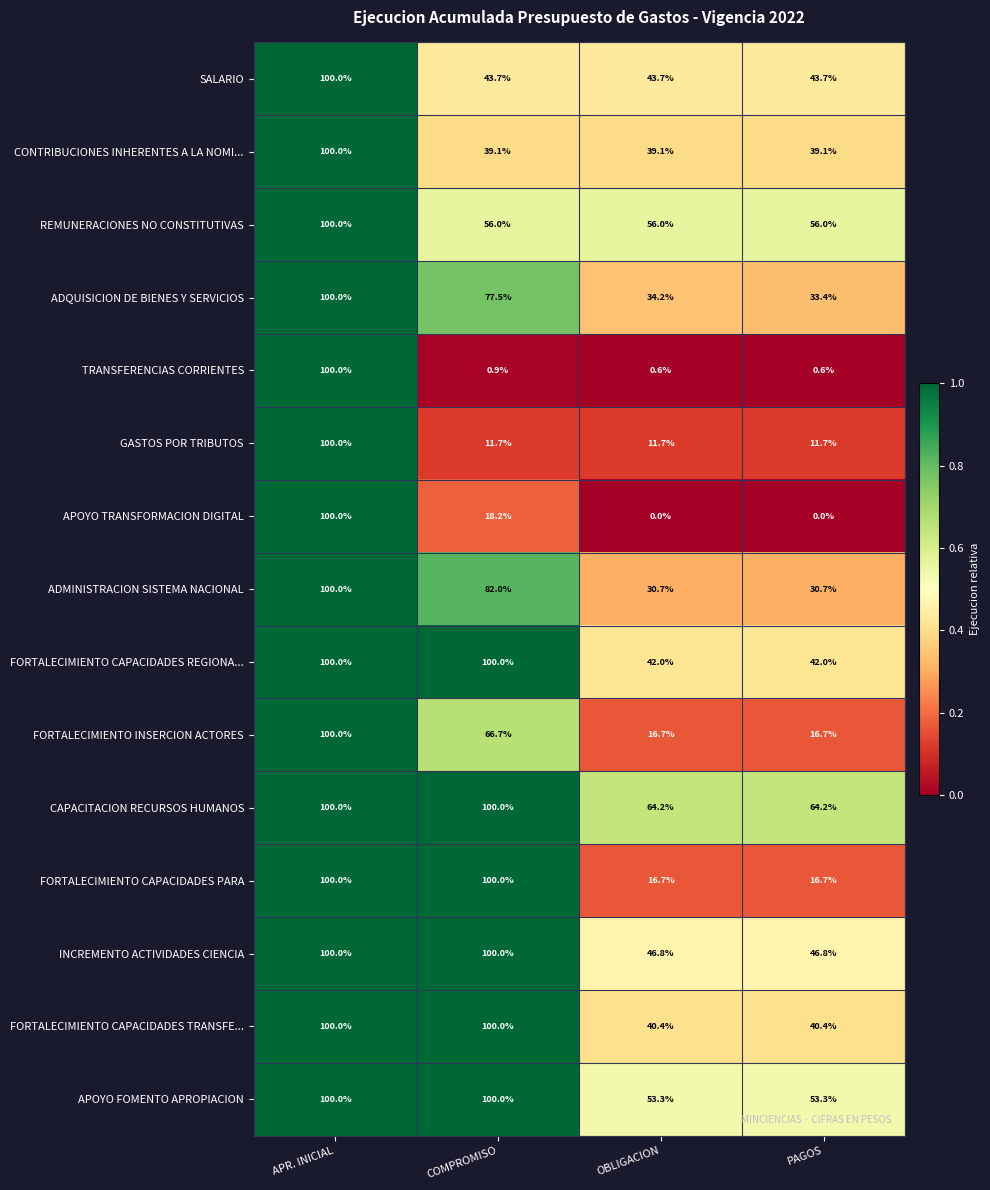

What is the spread (max minus min) of values at PAGOS?

64.2